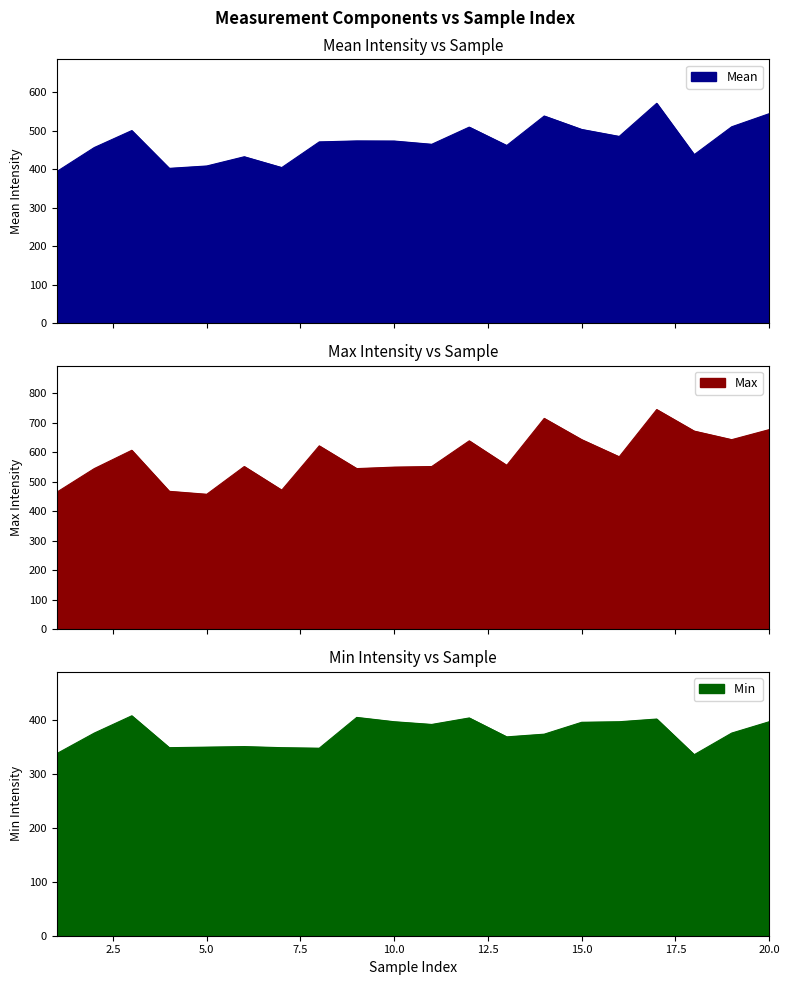

What is the difference between the second highest and minimum values in the Max series?

257